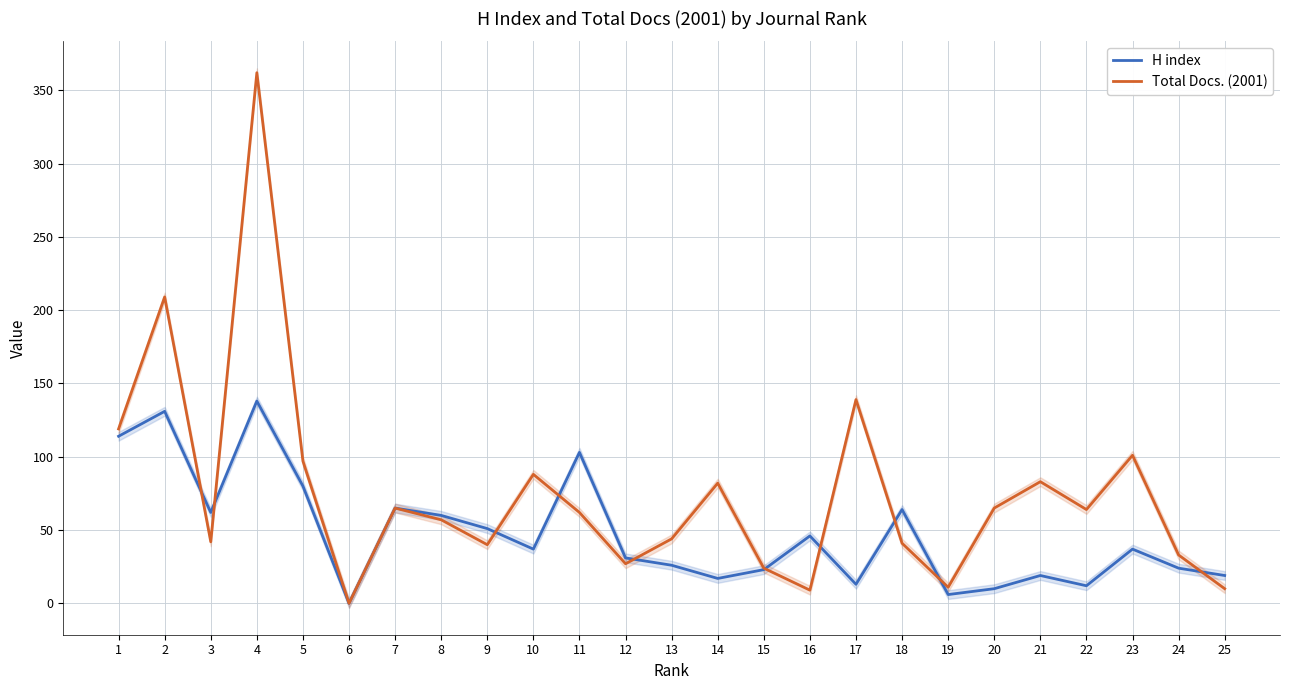

Which series has the widest spread of values?

Total Docs. (2001)